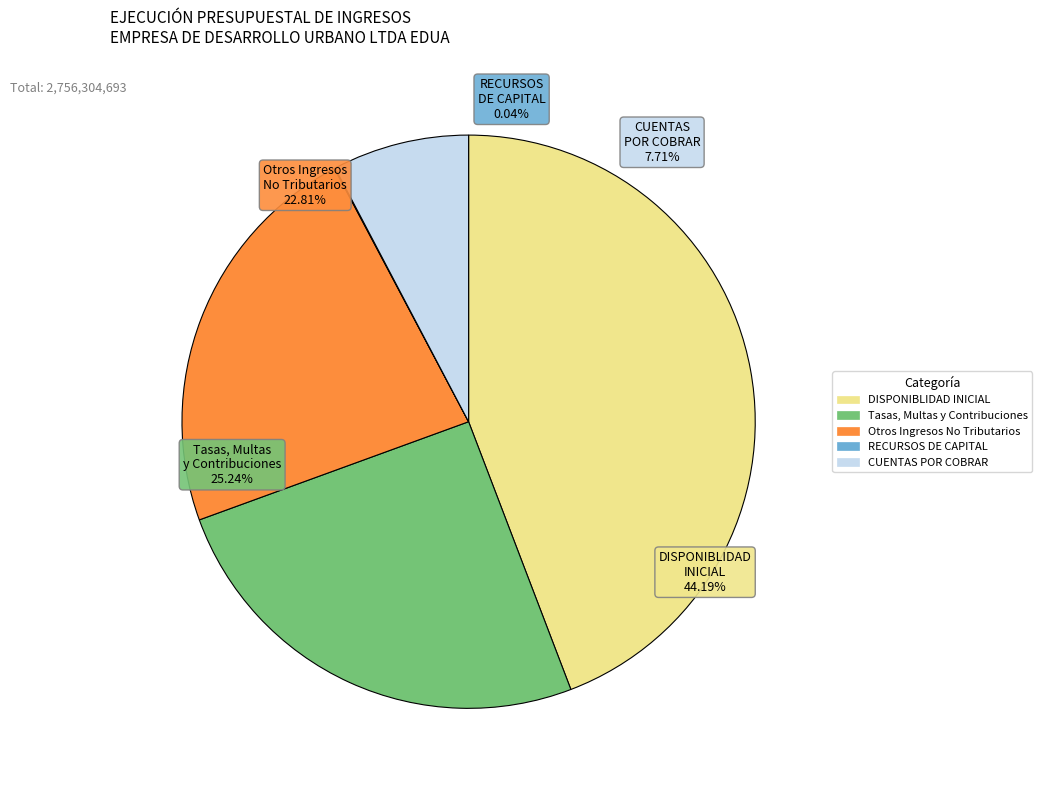

True or false: Otros Ingresos No Tributarios accounts for 38% of the total.

False